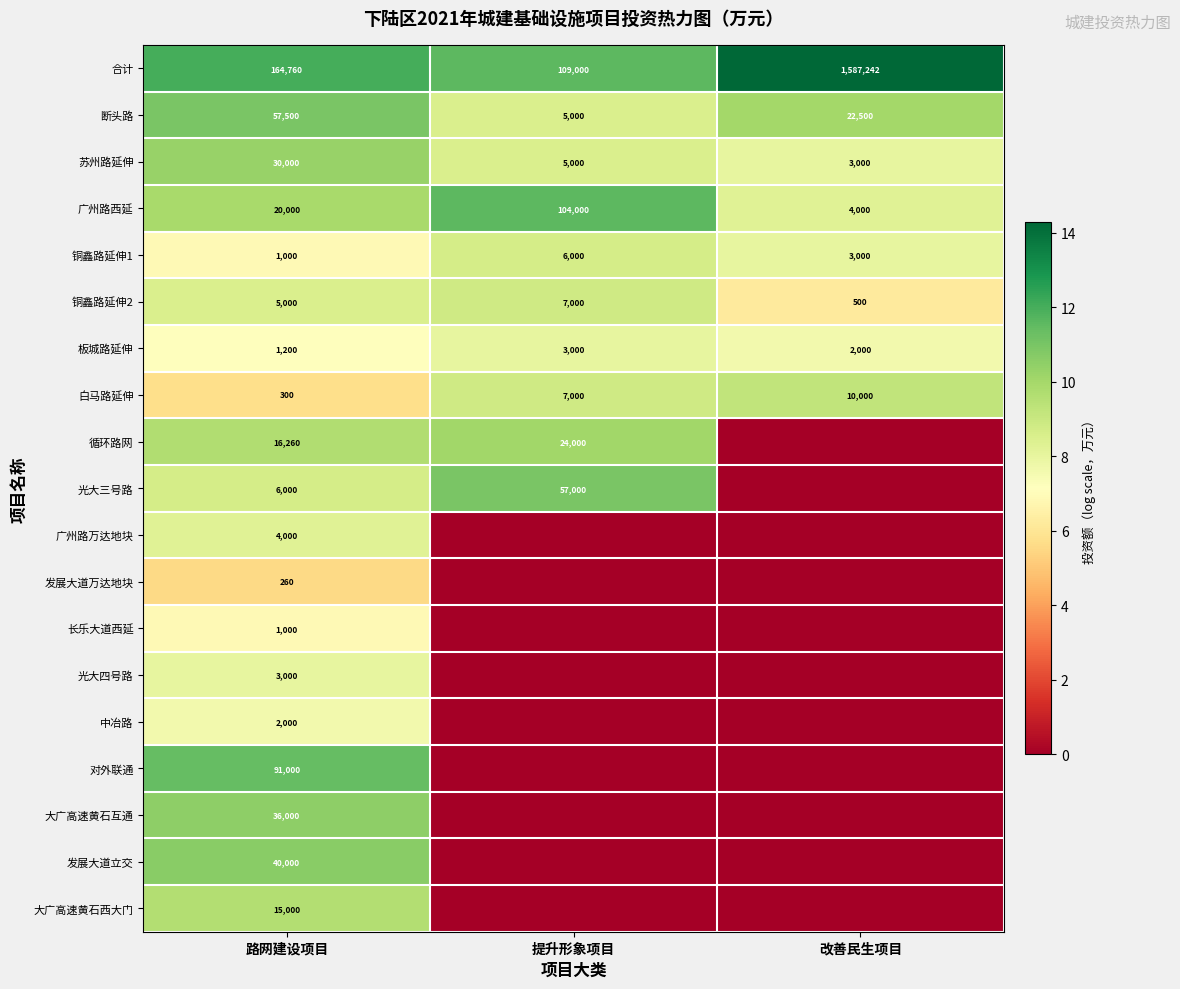

How many distinct data groups are displayed?

19